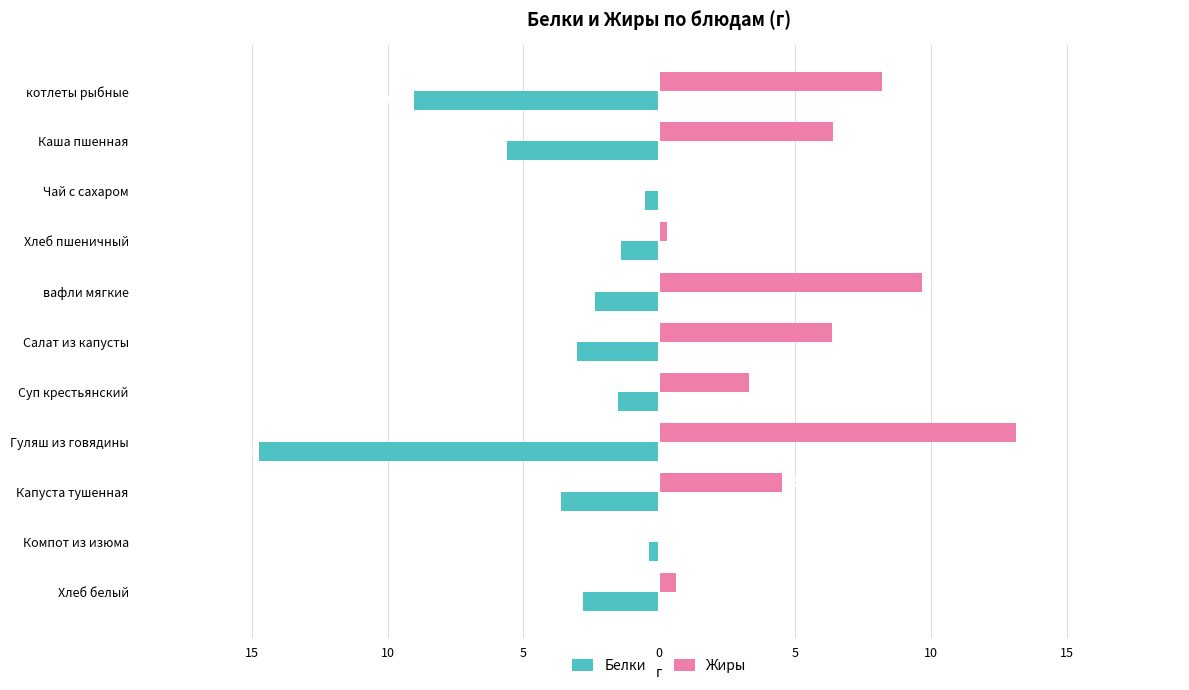

What are all the series names shown in the legend?

Белки, Жиры